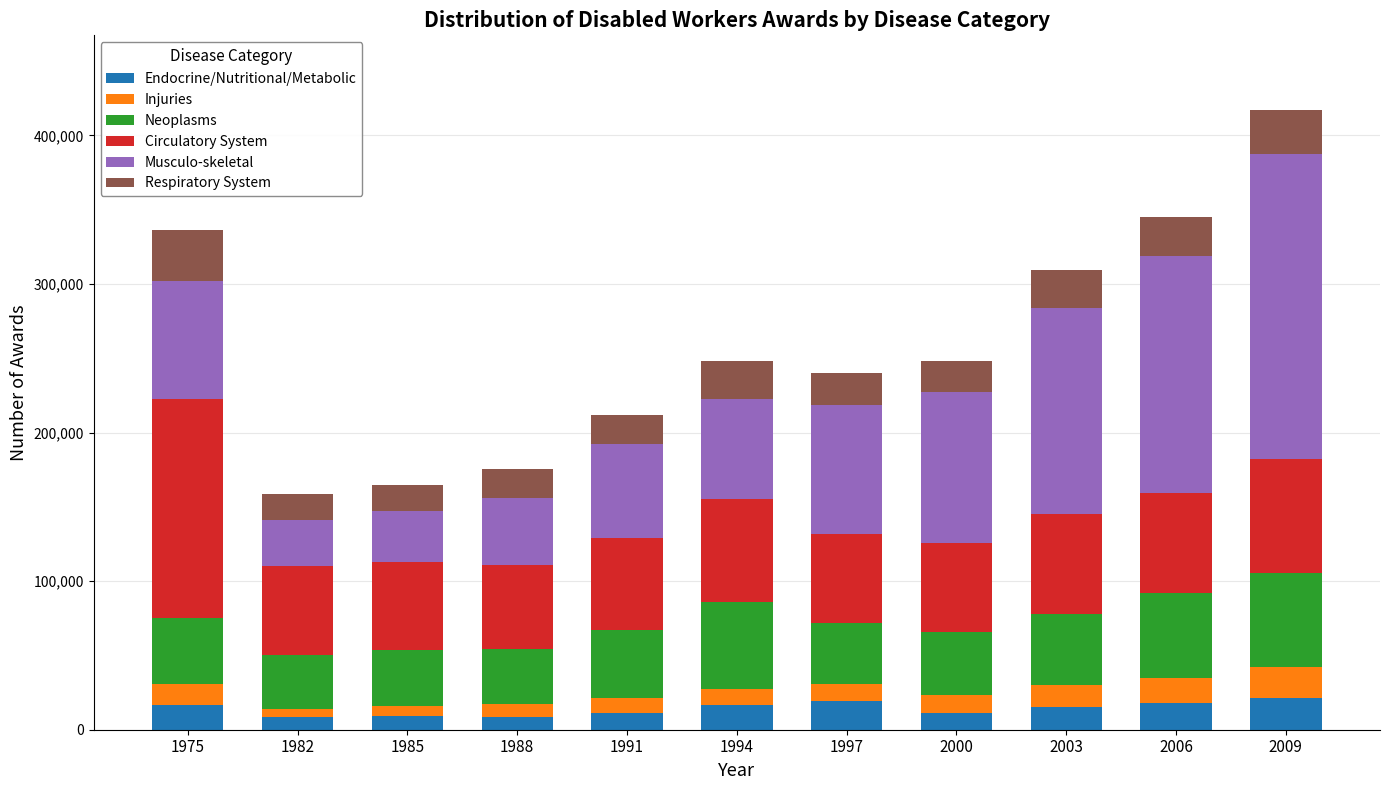

At which category is the sum across all series the highest?

2009